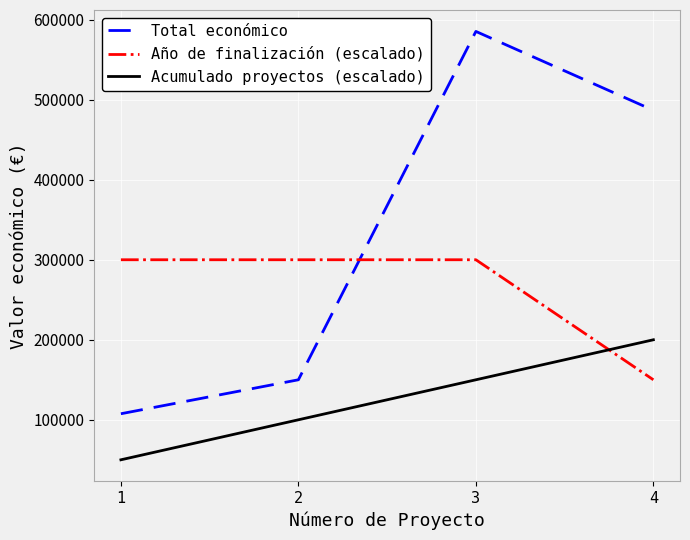

Is this an area chart (filled region under the line)?

No